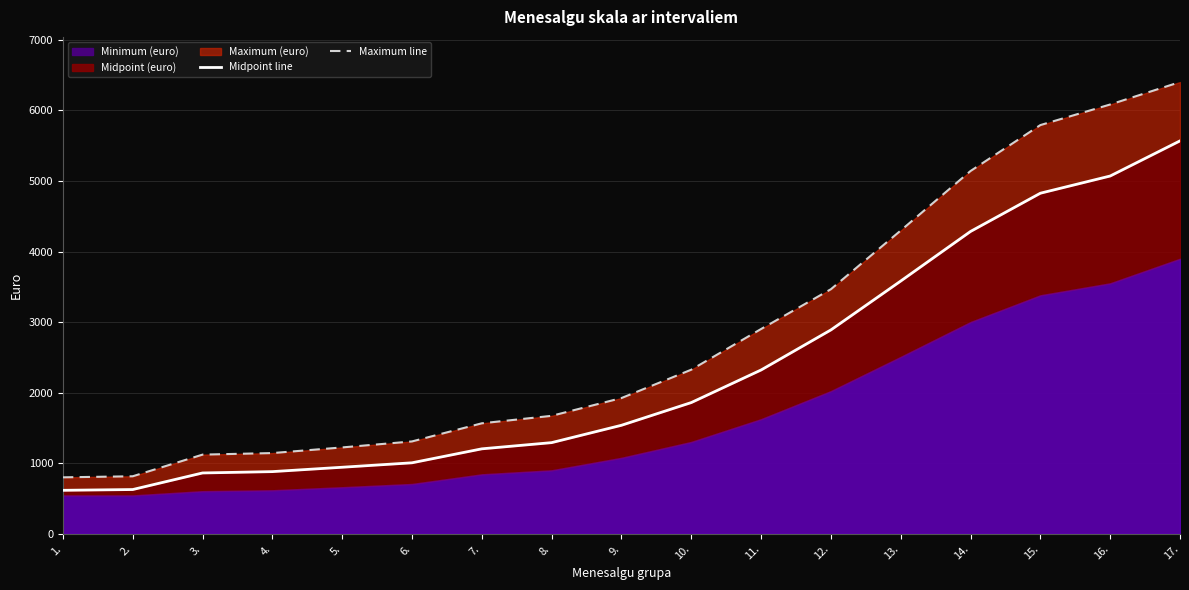

At which label does Maximum line first exceed 1923?

10.